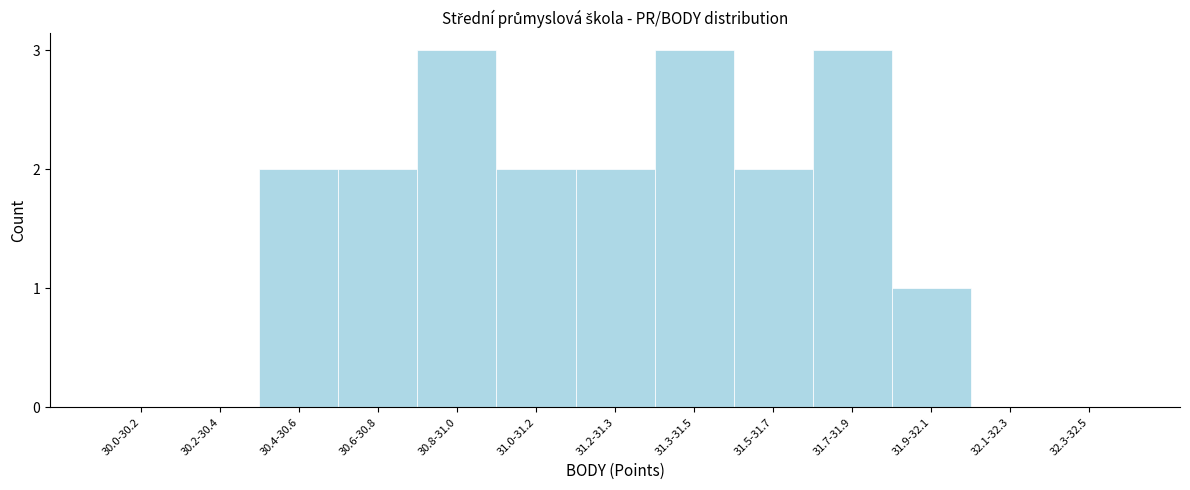

Reading left to right, extract all data points from this chart.

30.0-30.2=0	30.2-30.4=0	30.4-30.6=2	30.6-30.8=2	30.8-31.0=3	31.0-31.2=2	31.2-31.3=2	31.3-31.5=3	31.5-31.7=2	31.7-31.9=3	31.9-32.1=1	32.1-32.3=0	32.3-32.5=0